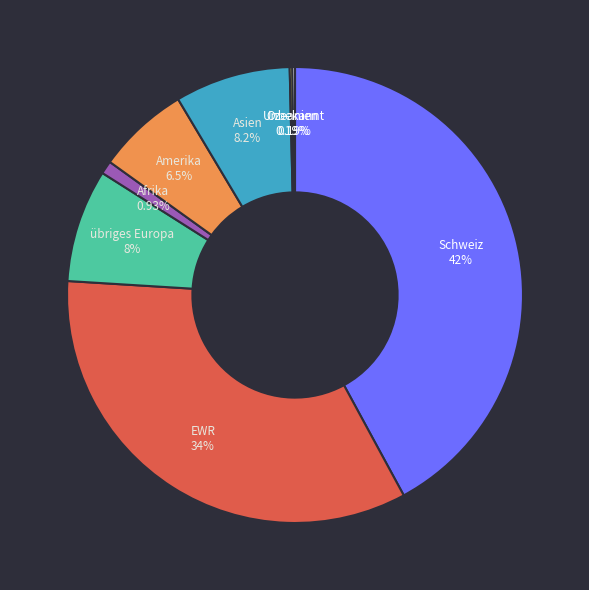

Is there a majority slice in this chart?

No